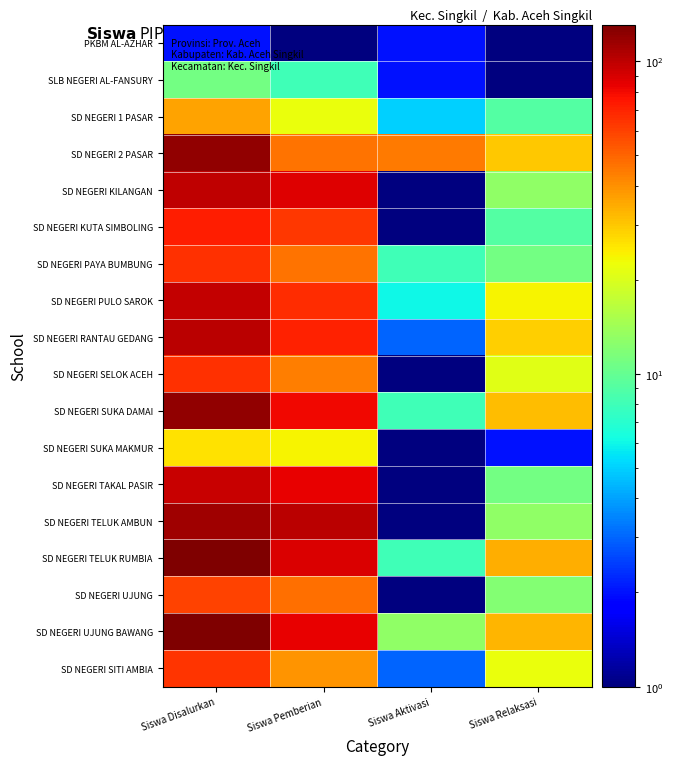

At how many categories does at least one series exceed 67?

2